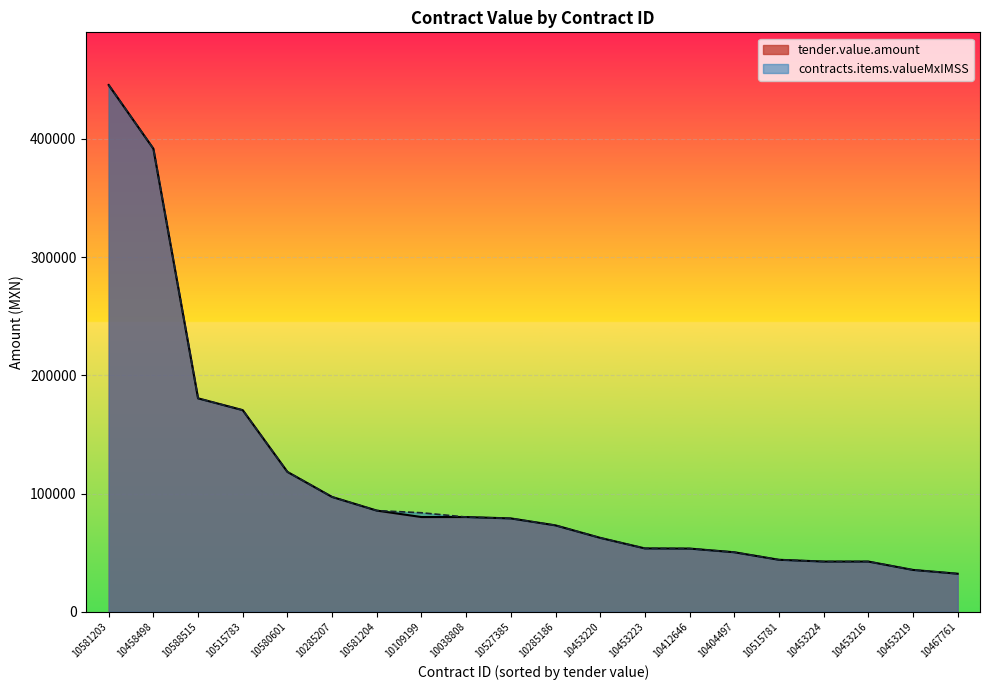

Reading left to right, transcribe all the data shown in this chart.

tender.value.amount: 445463.2	391616.0	180507.6	170520.0	118298.2	97115.2	85580.2	80123.5	80123.5	78958.9	73080.0	62524.0	53592.0	53452.8	50344.0	43987.2	42483.8	42483.8	35403.2	32190.0
contracts.items.valueMxIMSS: 445463.2	391616.0	180507.6	170520.0	118298.2	97115.2	85580.2	83742.7	80123.5	78958.9	73080.0	62524.0	53592.0	53452.8	50344.0	43987.2	42483.8	42483.8	35403.2	32190.0